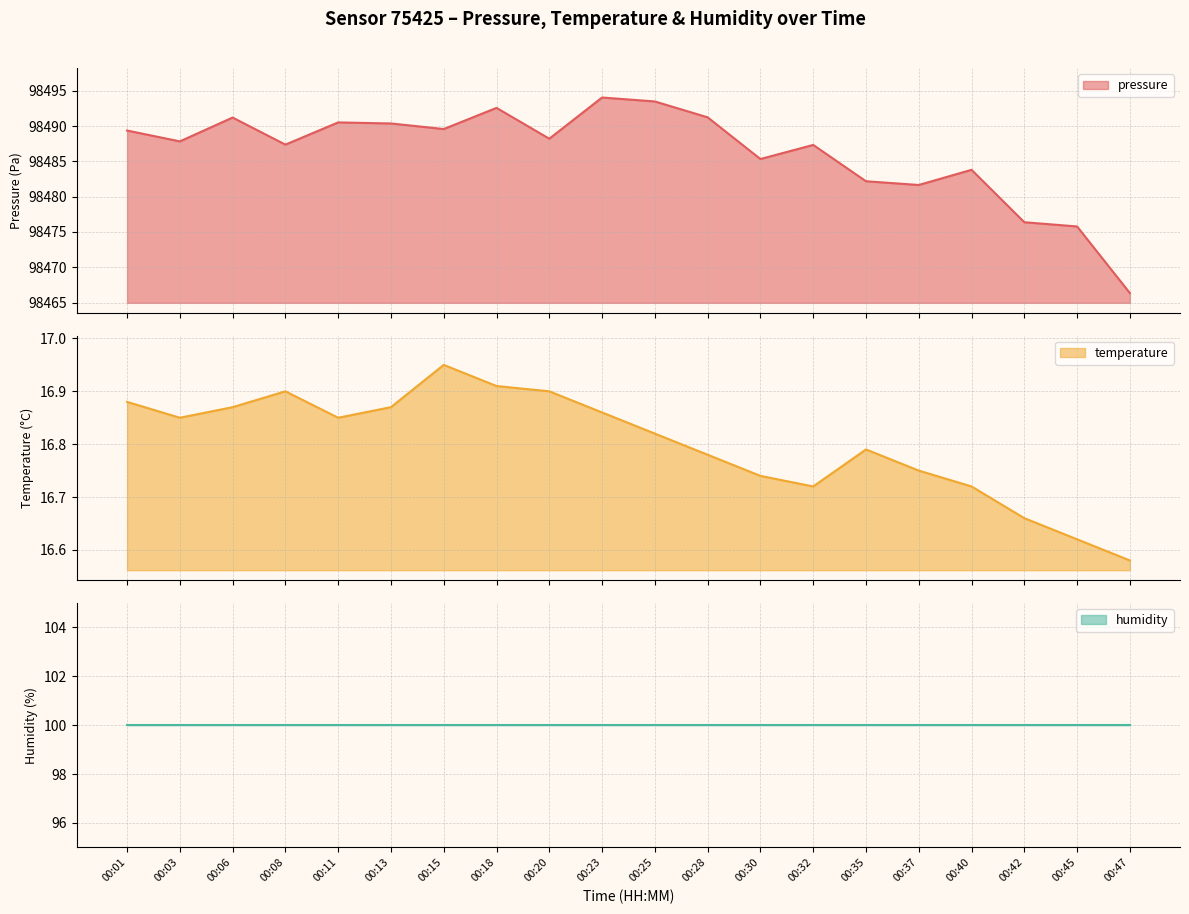

In temperature, how many points are higher than both neighbors (excluding endpoints)?

3